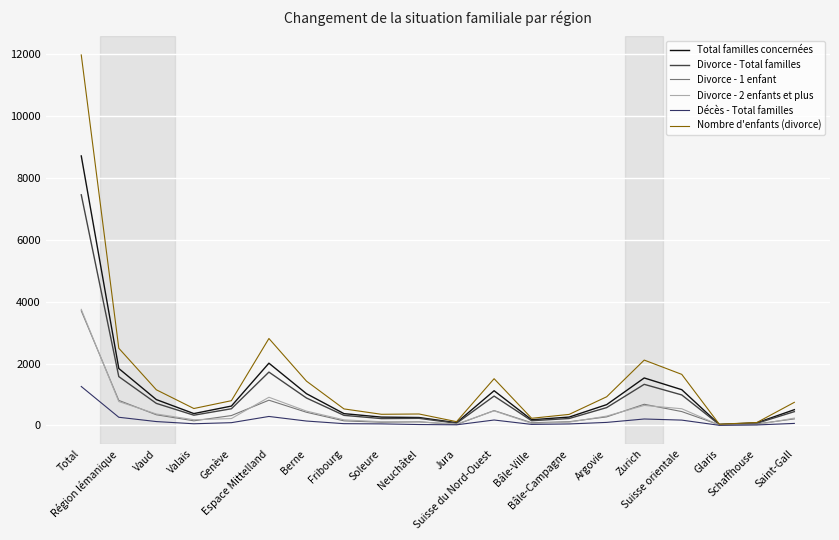

Which series has the widest spread of values?

Nombre d'enfants (divorce)